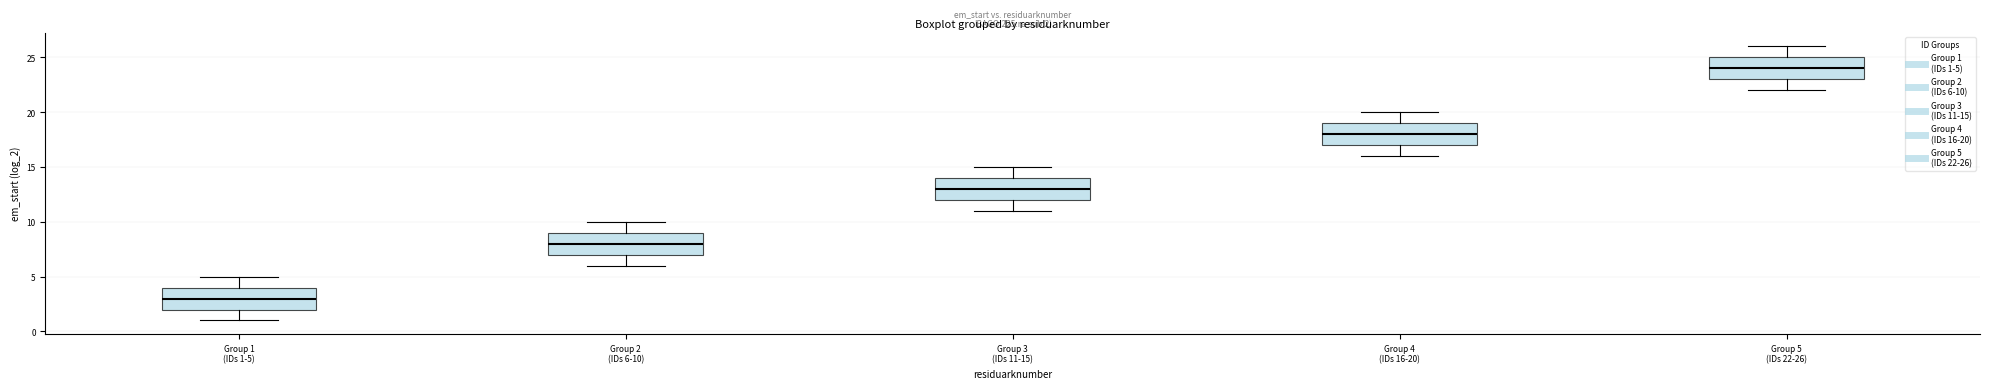

Which box has the highest median line?

Group 5 (IDs 22-26)